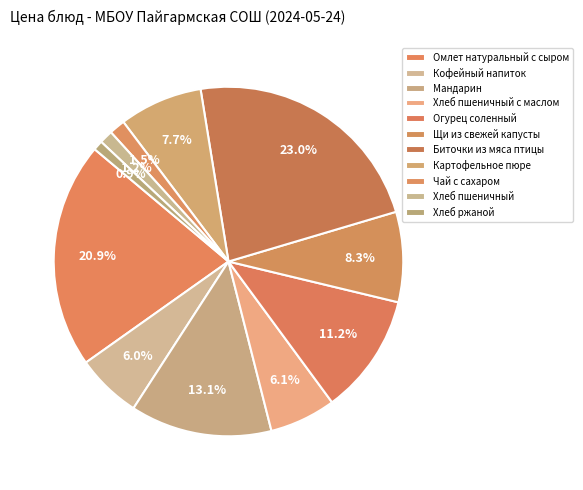

Does any single category account for the majority?

No